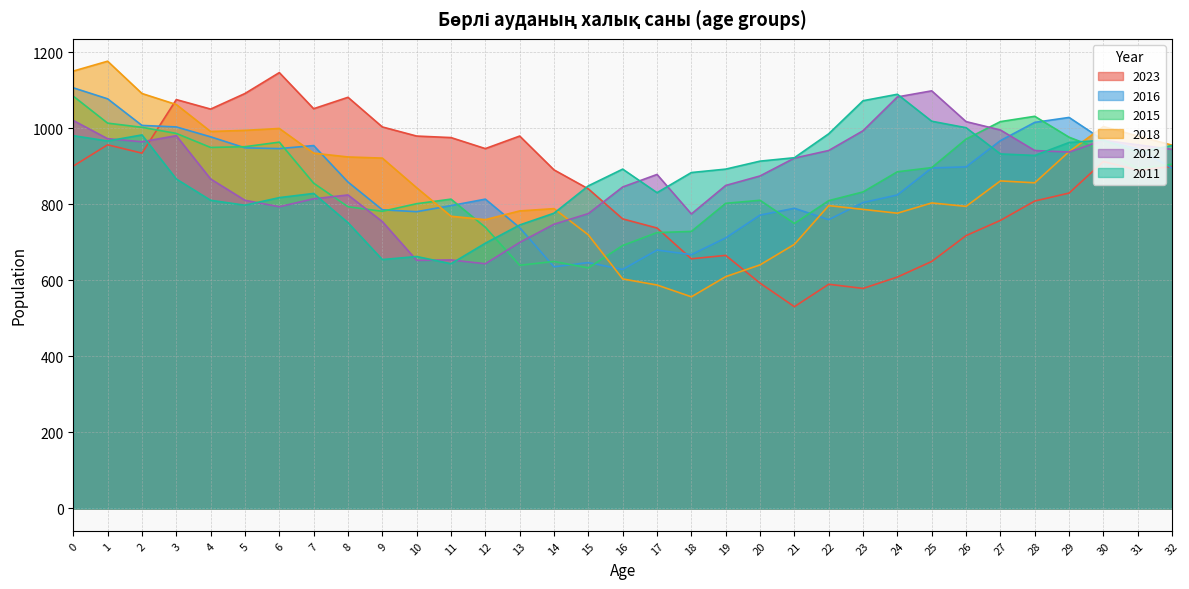

Between 12 and 7, which is larger?

7